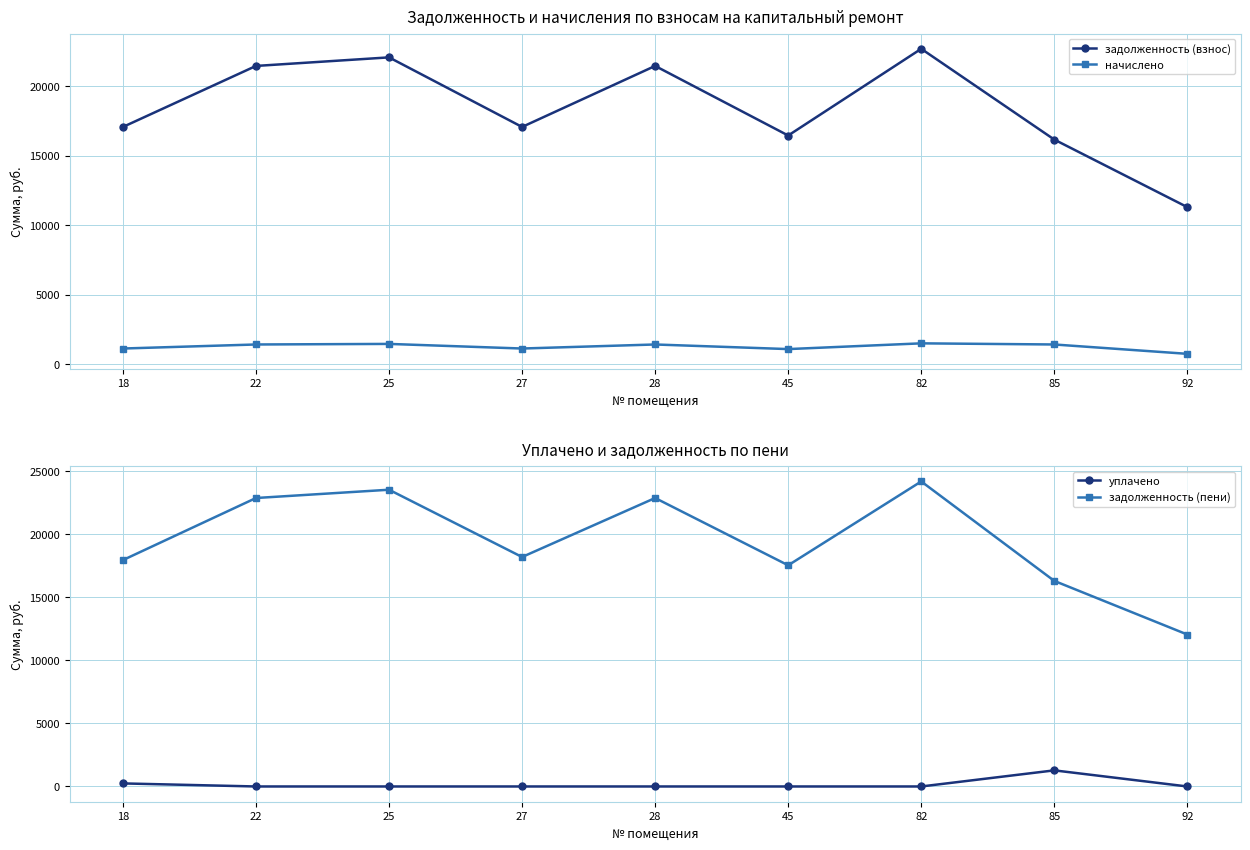

At which category does начислено reach its first local peak?

25